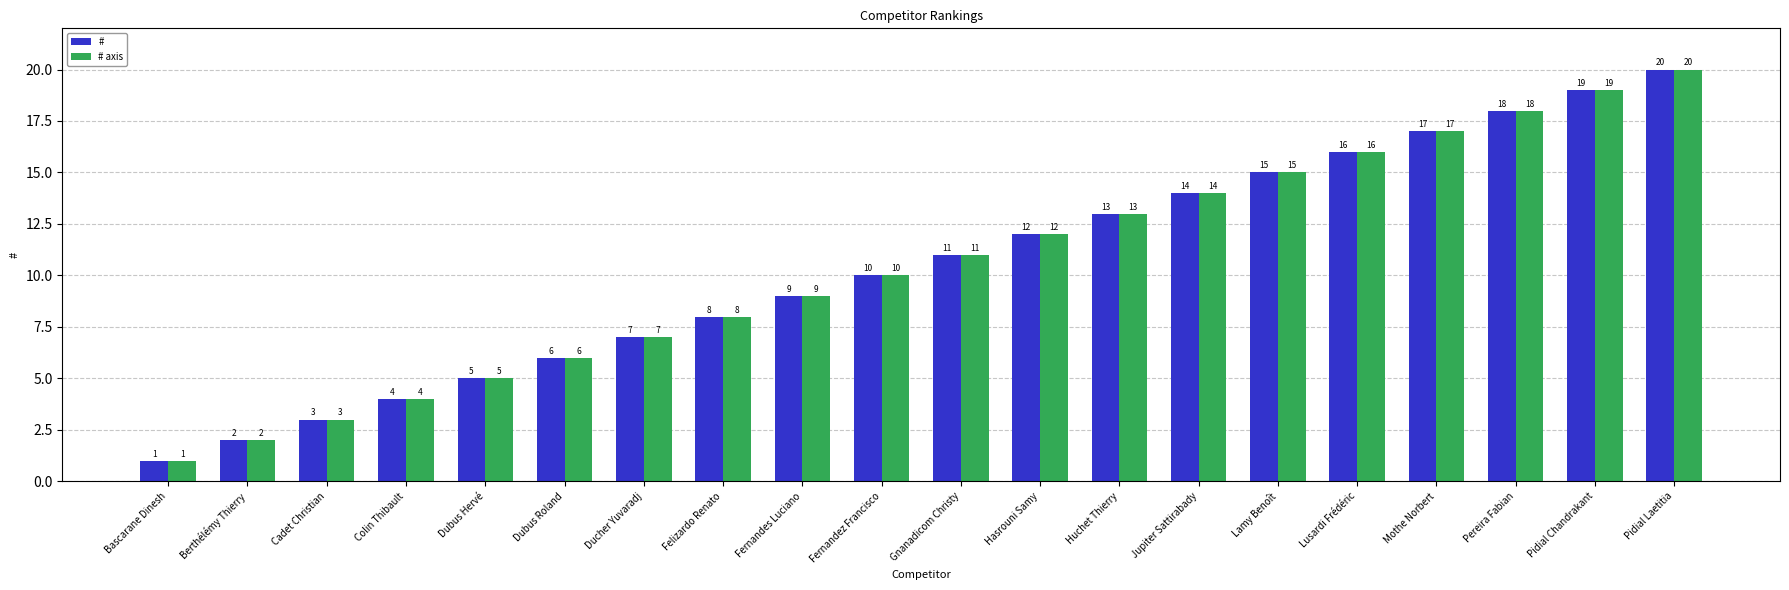

Is the value of # axis at Fernandez Francisco greater than the value of # at Cadet Christian?

Yes